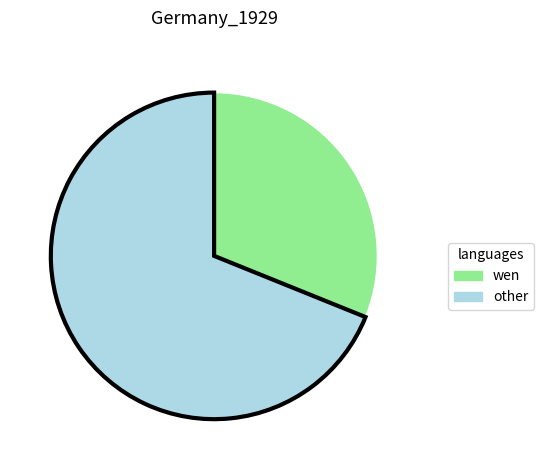

Is there any slice that represents more than half of the pie?

Yes